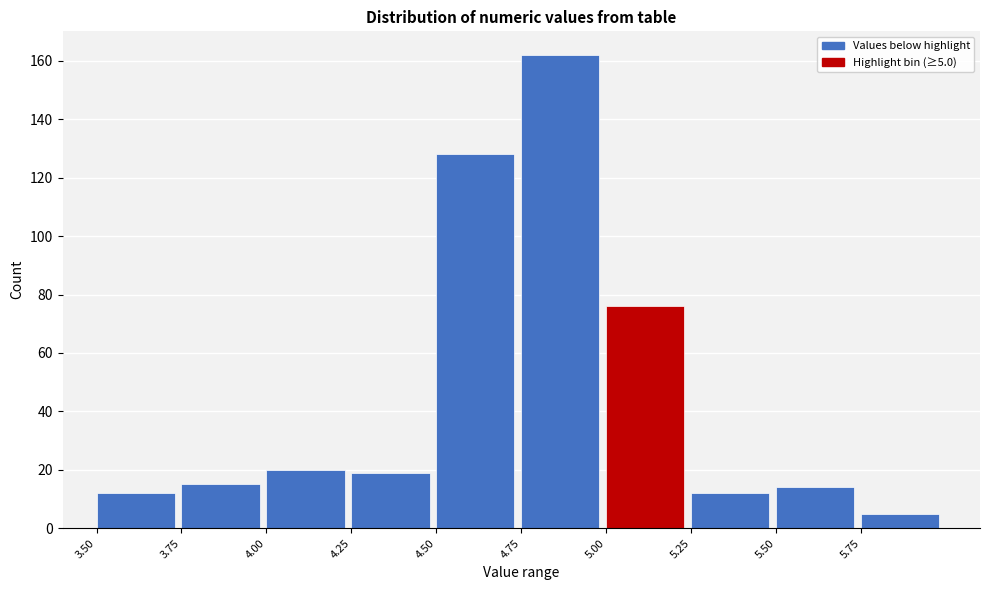

Which range on the x-axis has the tallest bar?

4.75 to 5.00